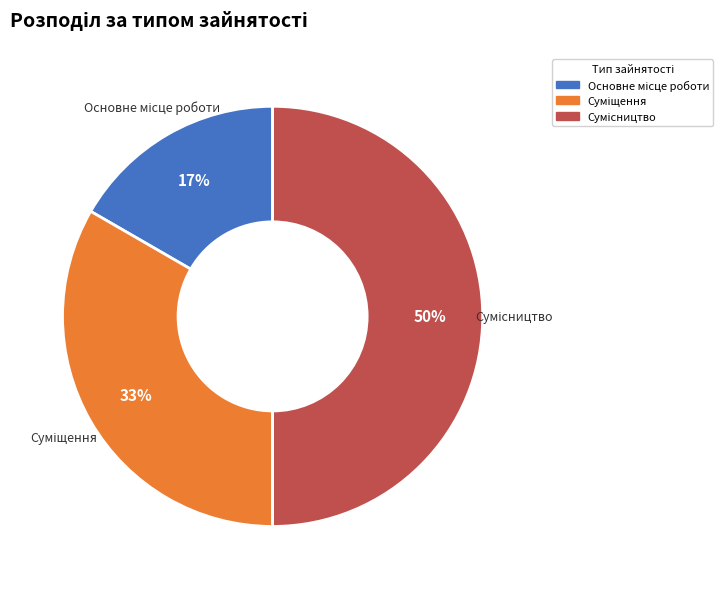

To the nearest percent, what is the average slice percentage?

33%